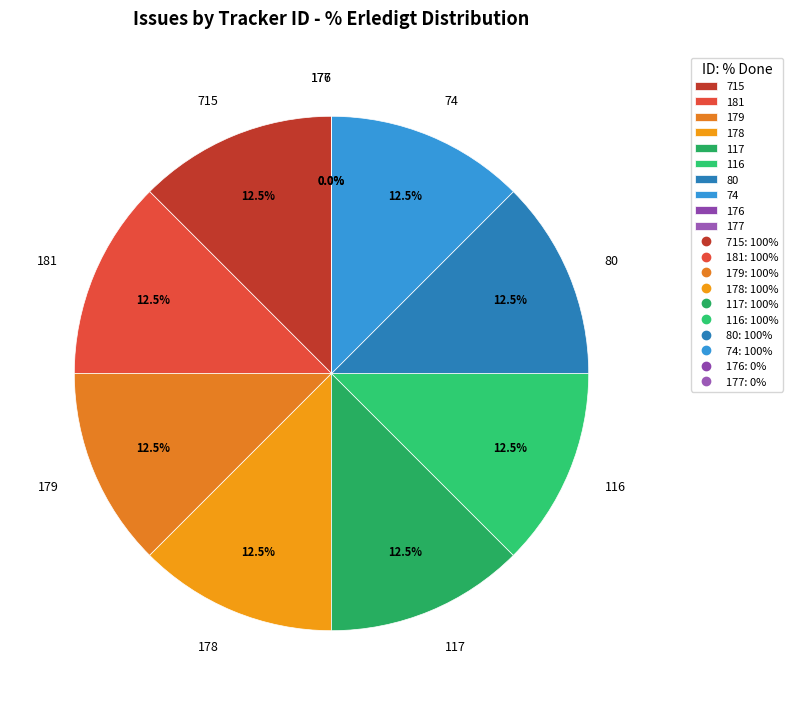

To the nearest percent, what is the difference between the 176 and 117 slice percentages?

12%